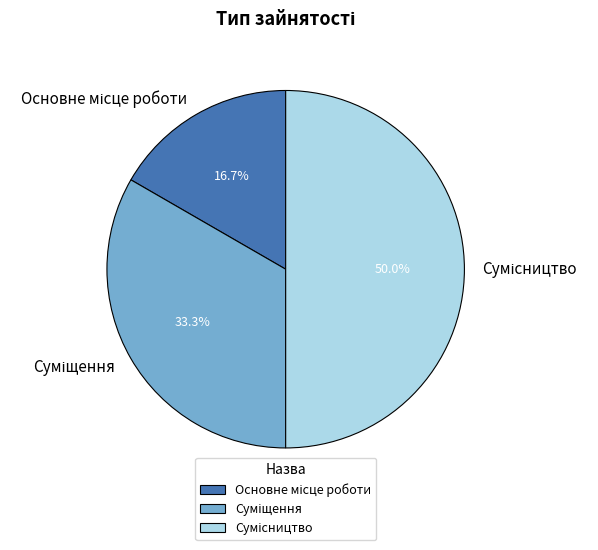

Does any single category account for the majority?

No